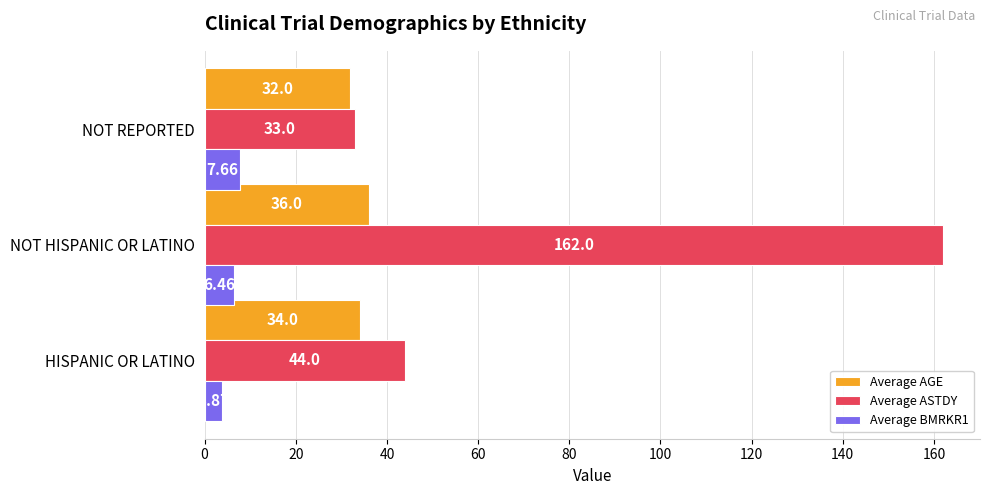

Which series has the largest total across all categories?

Average ASTDY